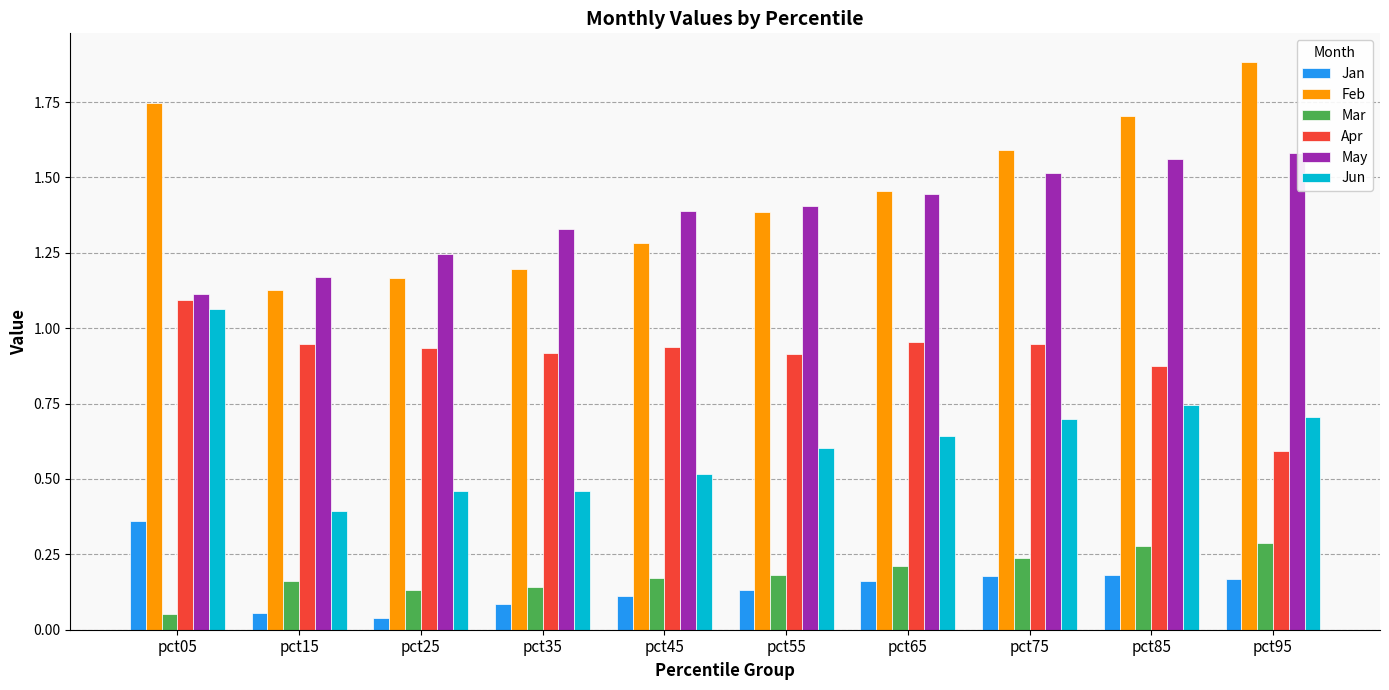

Are the bars horizontal?

No